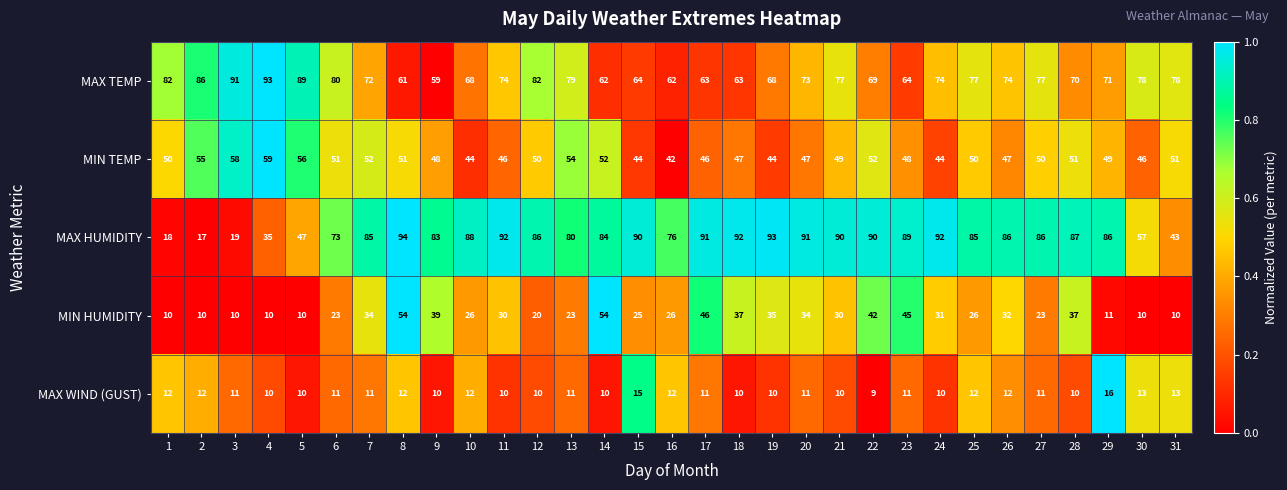

At which category is the sum across all series the highest?

8